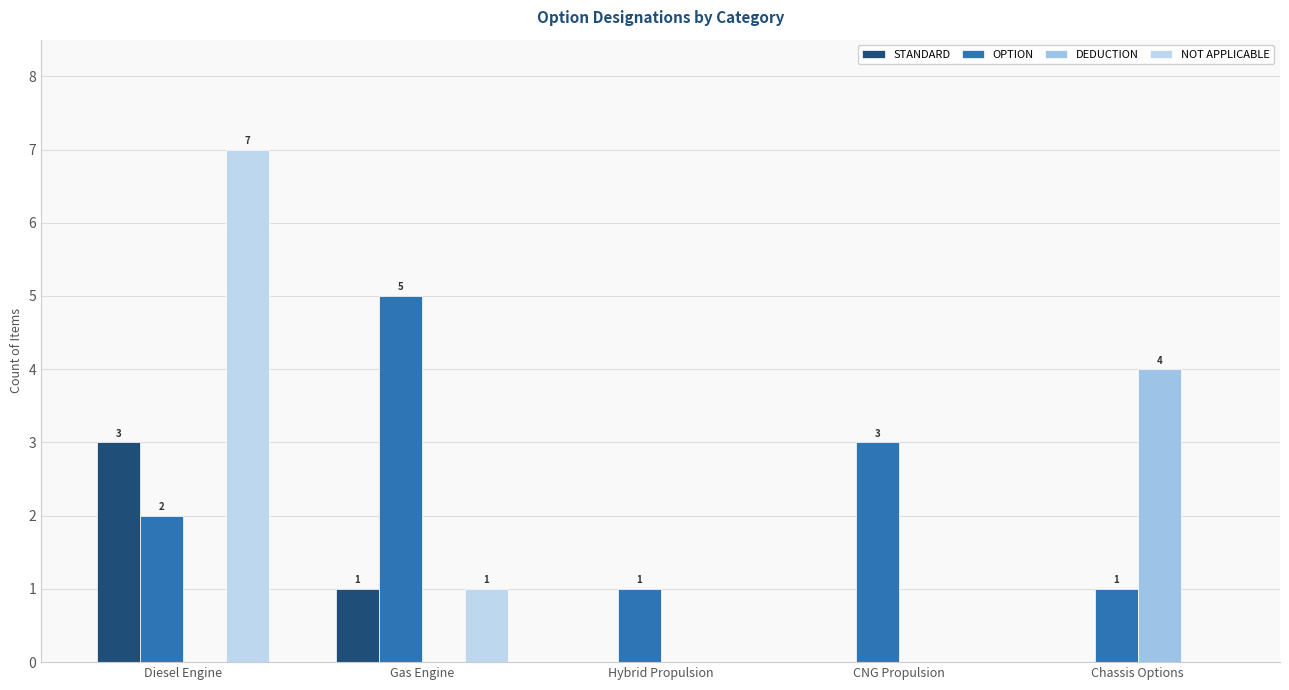

Which category has the highest value in the DEDUCTION series?

Chassis Options